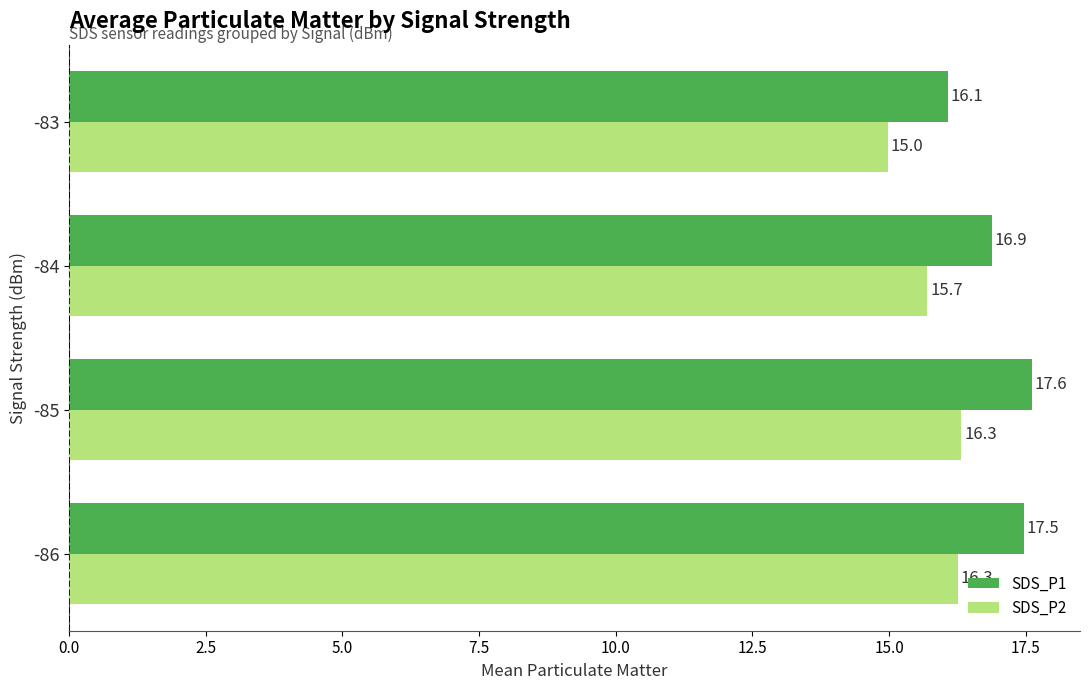

Which series has the largest total across all categories?

SDS_P1